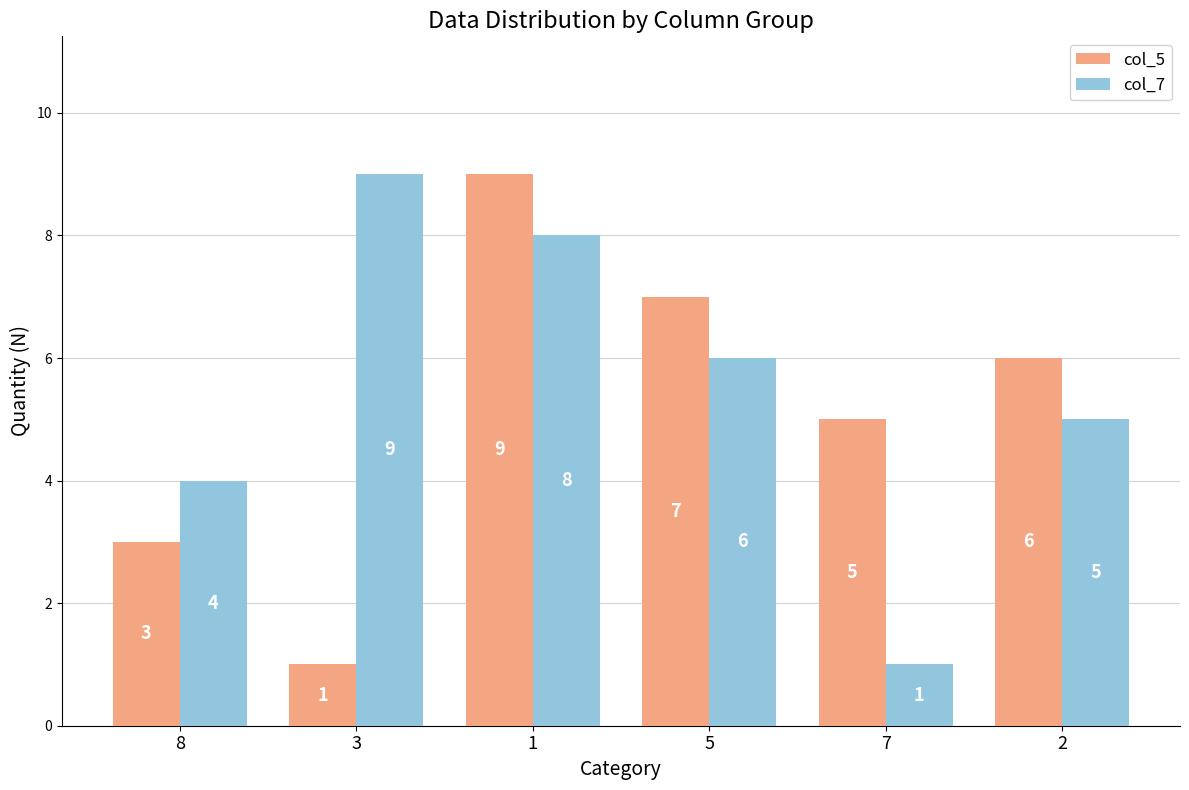

Count the number of data series in this chart.

2